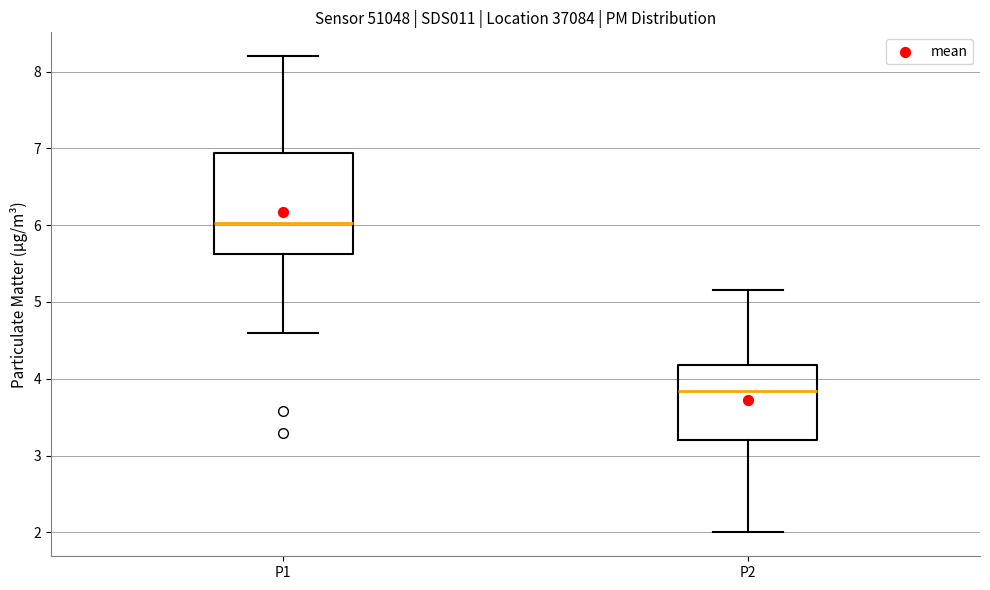

Which box is the tallest, from its lower edge to its upper edge?

P1